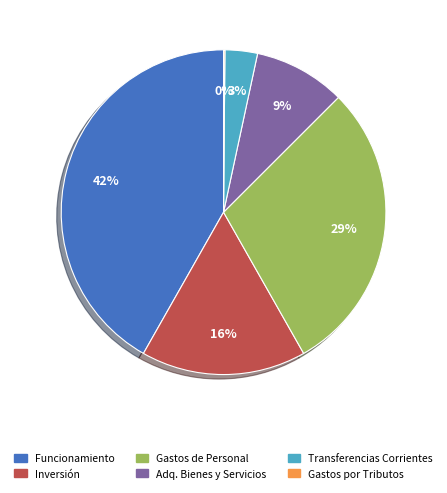

Does any single category account for the majority?

No